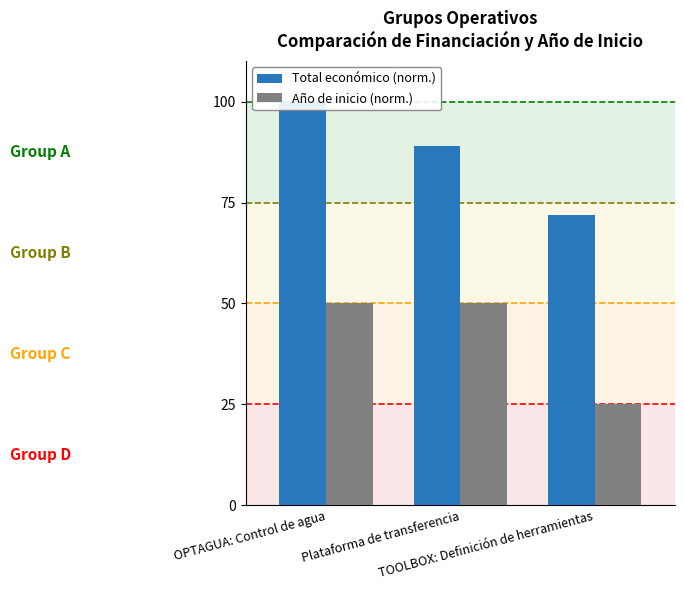

What is the highest value of the Año de inicio (norm.) series?

50.0